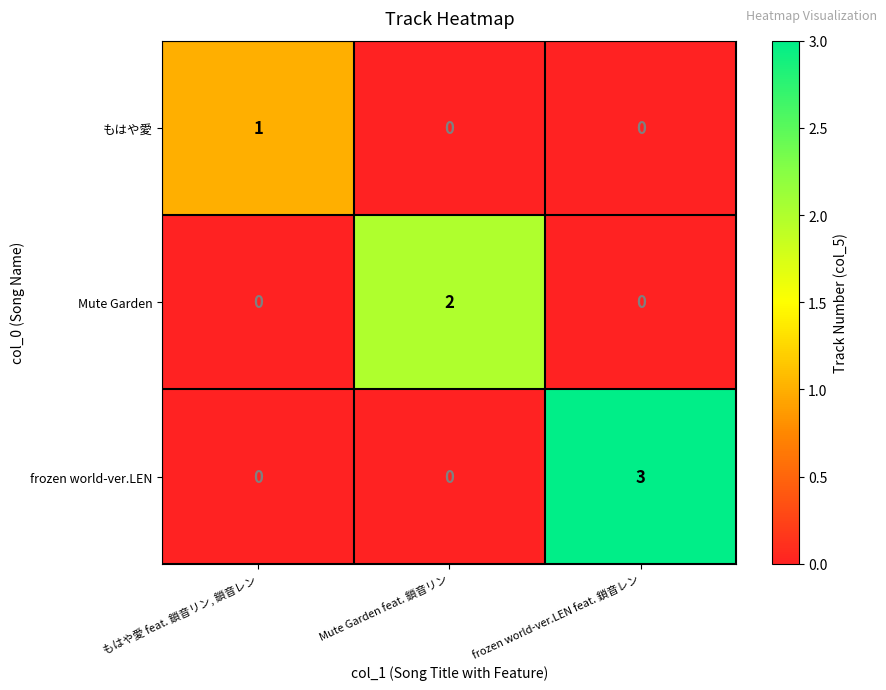

Which series changed the most between Mute Garden feat. 鎖音リン and frozen world-ver.LEN feat. 鎖音レン?

frozen world-ver.LEN